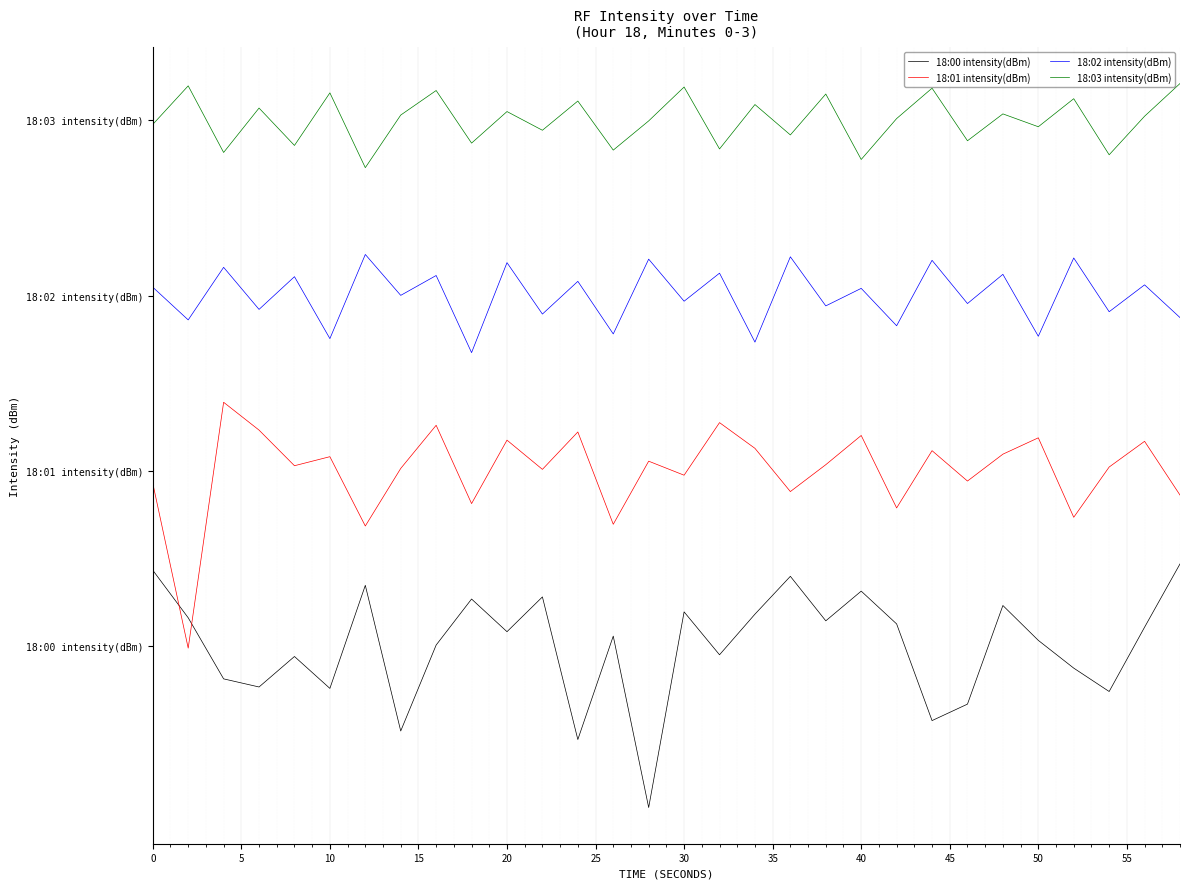

Does the chart display data point markers on the line(s)?

No